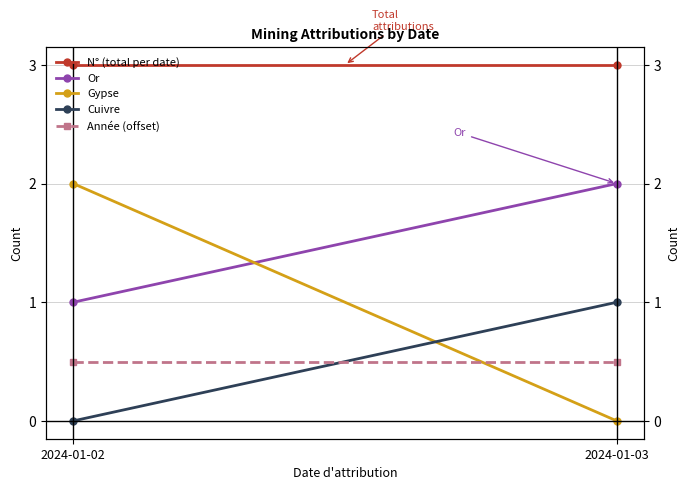

Is it true that Gypse equals 1.0 at 2024-01-03?

False